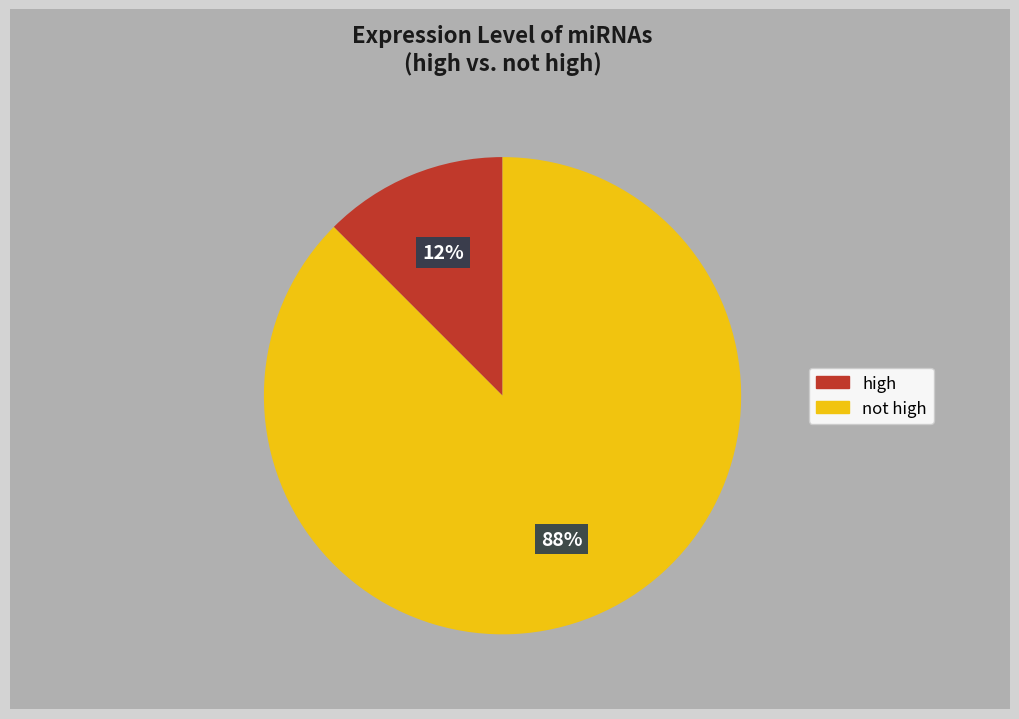

To the nearest percent, what is the average slice percentage?

50%